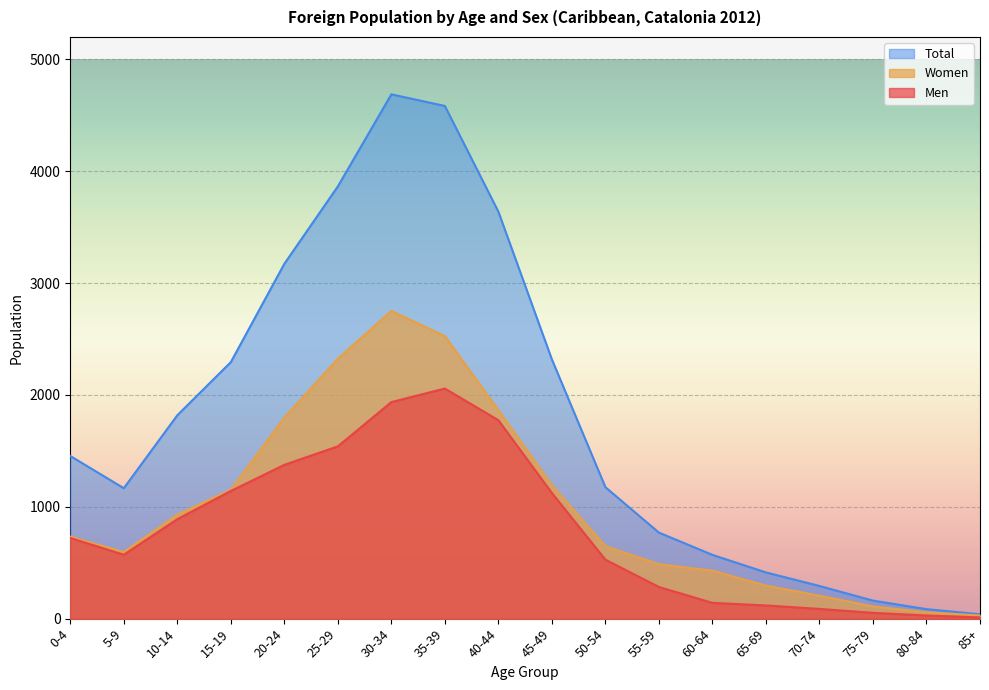

Is it true that Total equals 2317 at 45-49?

True